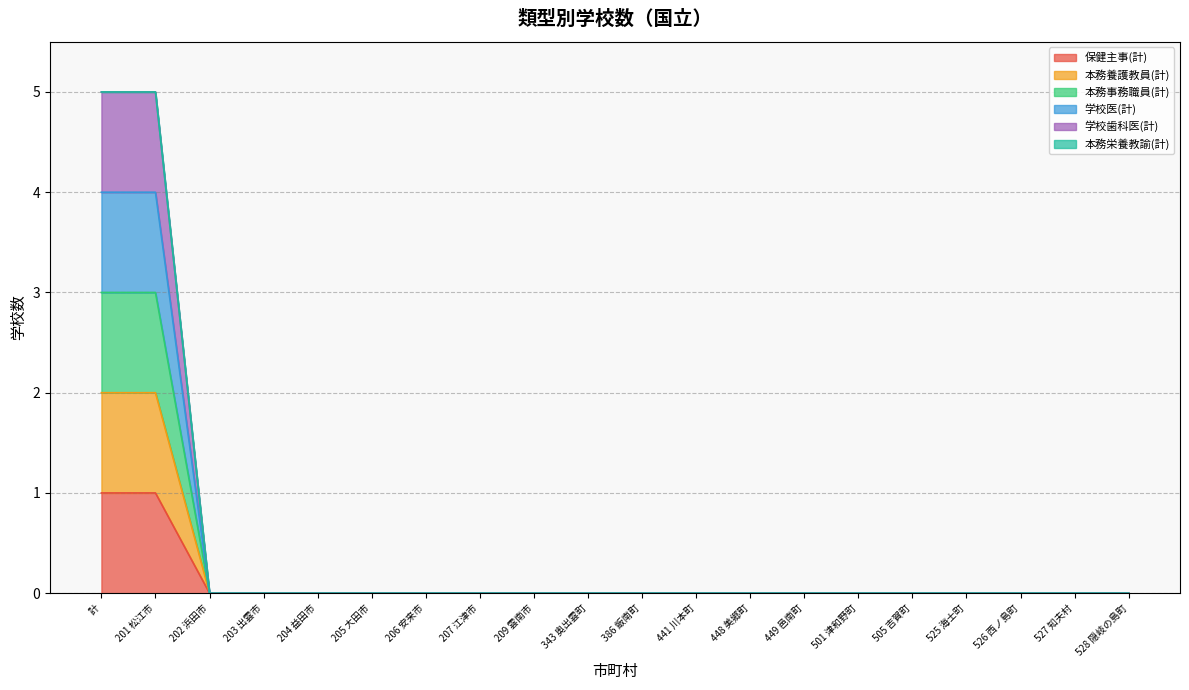

List the labels in order of 本務事務職員(計) value, smallest first.

202 浜田市, 203 出雲市, 204 益田市, 205 大田市, 206 安来市, 207 江津市, 209 雲南市, 343 奥出雲町, 386 飯南町, 441 川本町, 448 美郷町, 449 邑南町, 501 津和野町, 505 吉賀町, 525 海士町, 526 西ノ島町, 527 知夫村, 528 隠岐の島町, 計, 201 松江市